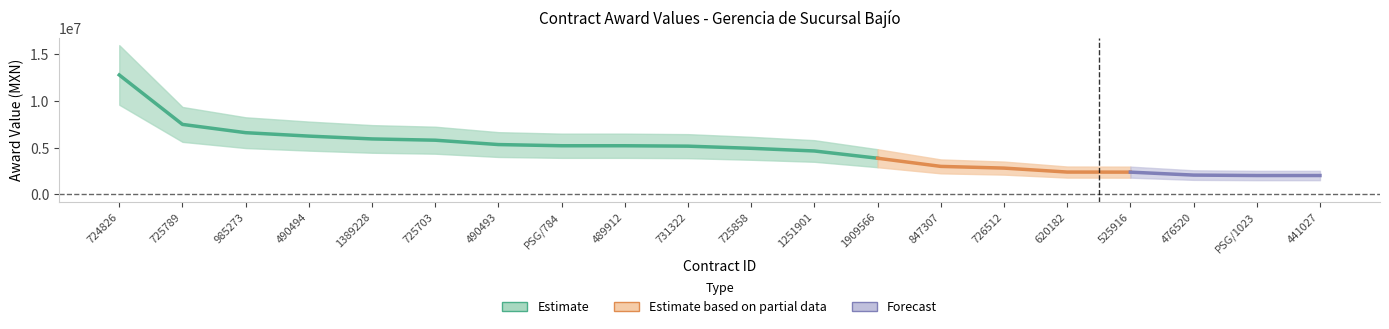

Reading right to left, transcribe all the data shown in this chart.

2000000.0	2000000.0	2046025.0	2361974.3	2371055.0	2795000.0	2977948.6	3852842.0	4627632.5	4914940.8	5145688.0	5189015.5	5189015.5	5315956.8	5783046.0	5919937.5	6222540.4	6589076.6	7474663.3	12770656.8